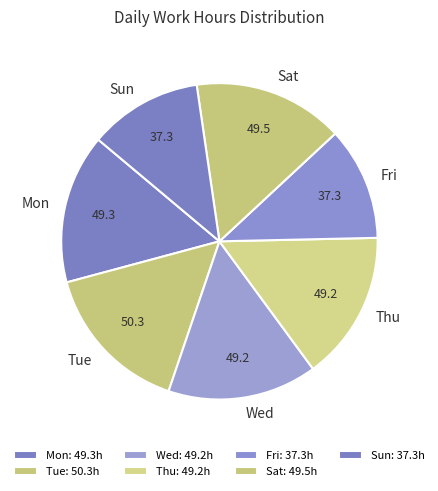

True or false: Sun accounts for 12% of the total.

True